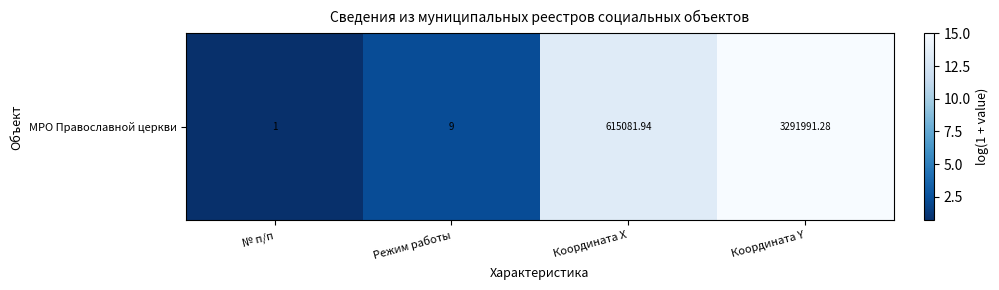

List the labels in order of value, smallest first.

№ п/п, Режим работы, Координата X, Координата Y